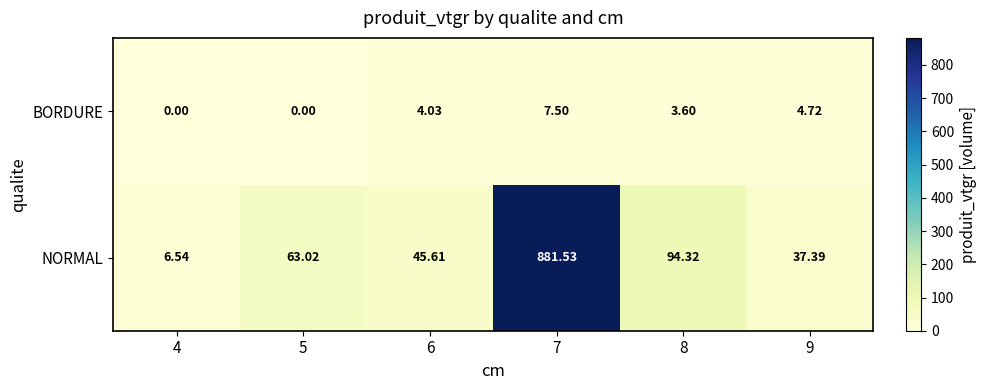

Which series has the widest spread of values?

NORMAL